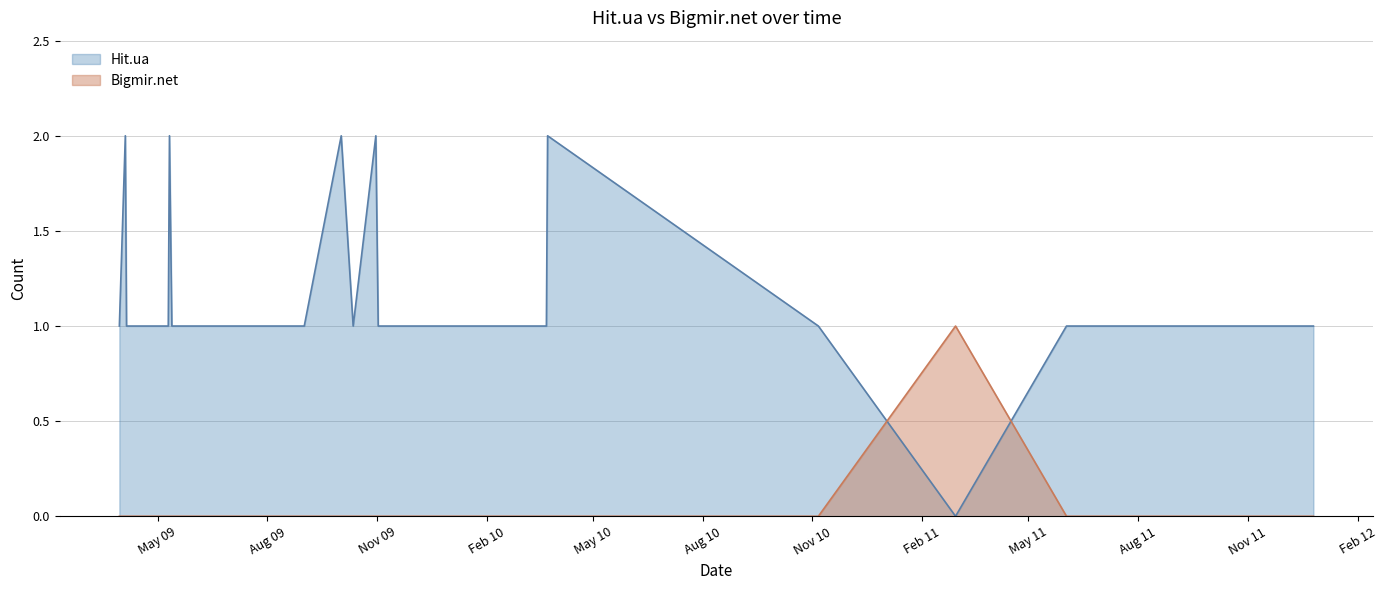

Rank the series by their average value, from highest to lowest.

Hit.ua, Bigmir.net